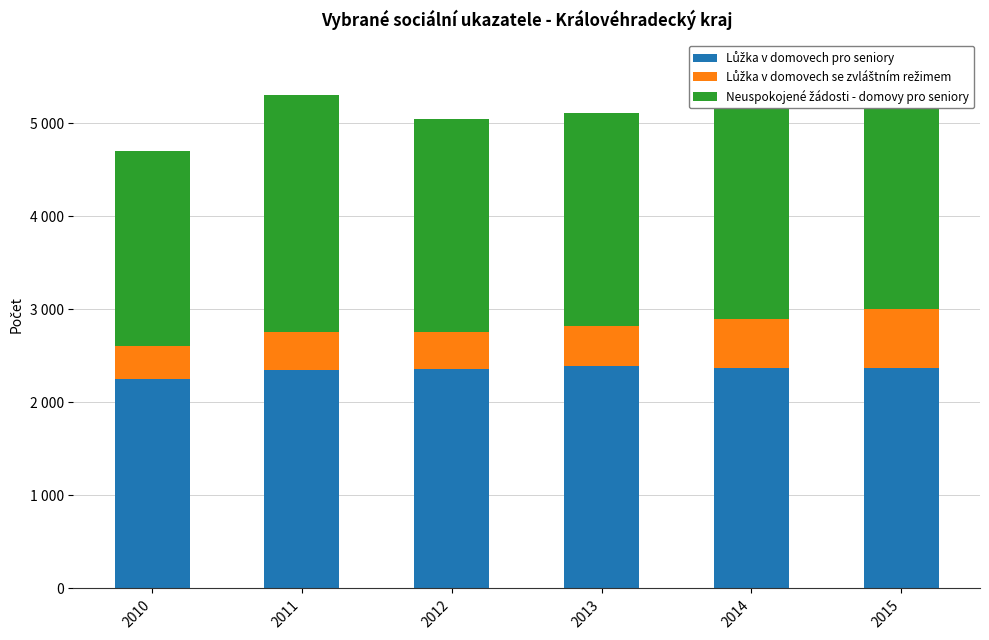

List the series in order of their peak value, highest first.

Neuspokojené žádosti - domovy pro seniory, Lůžka v domovech pro seniory, Lůžka v domovech se zvláštním režimem